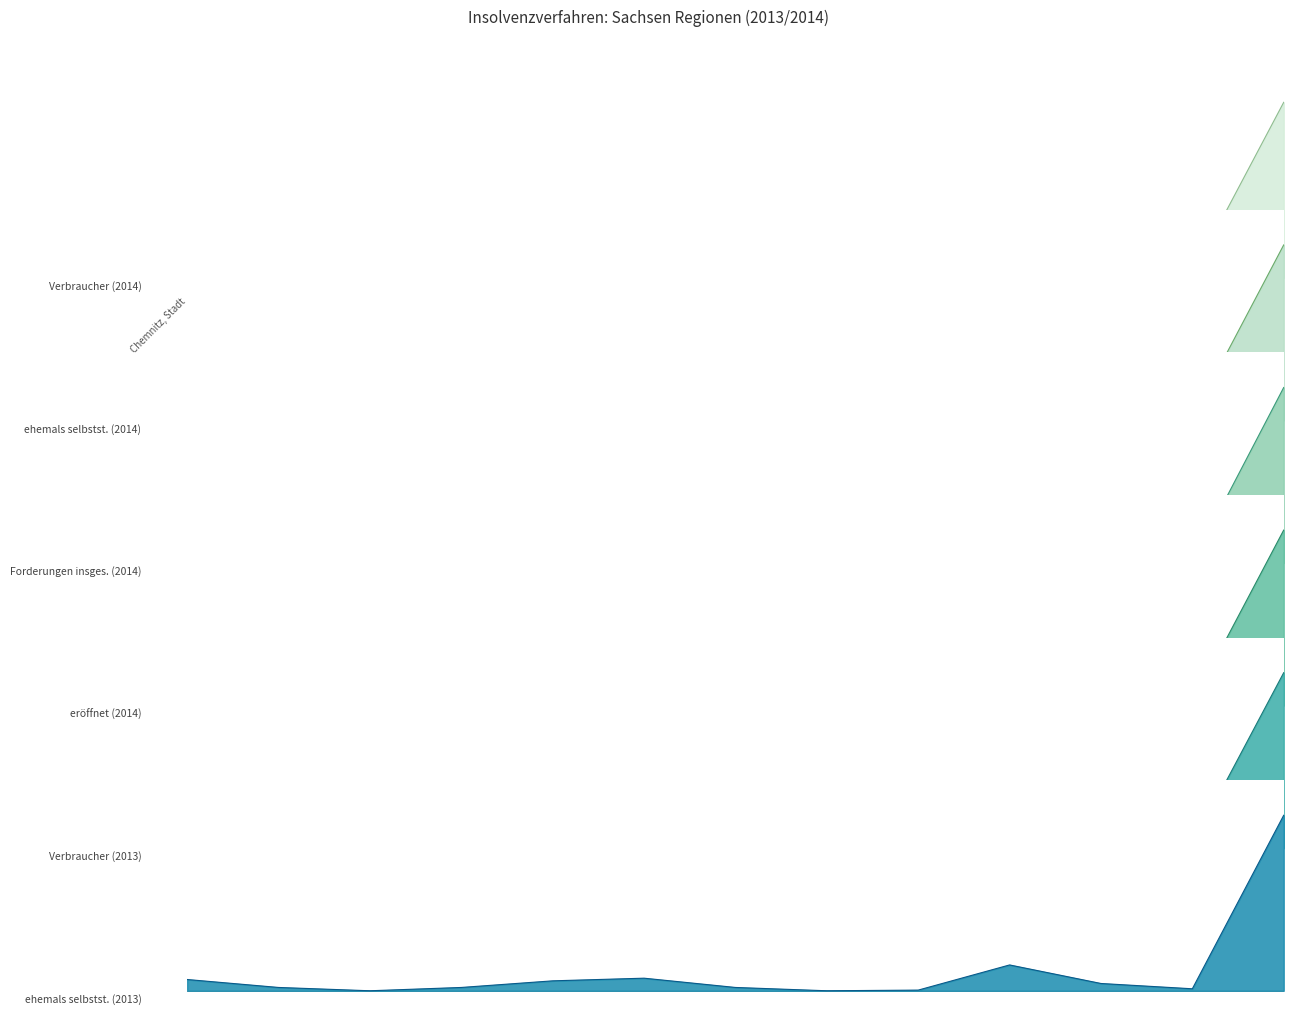

Count the number of data series in this chart.

6